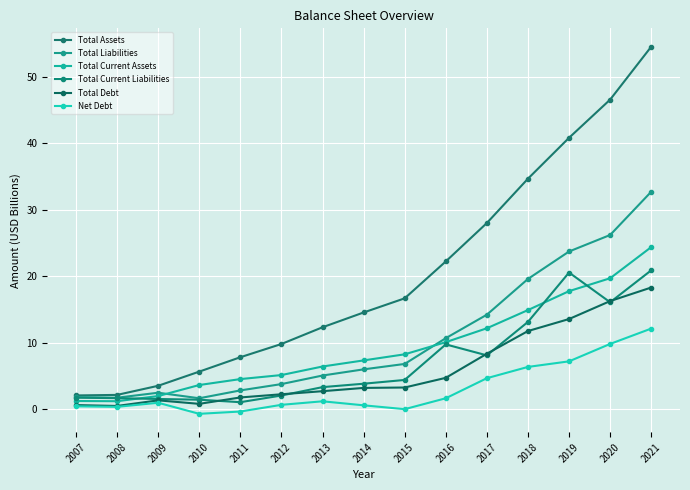

Which has a higher value, 2018 or 2021?

2021